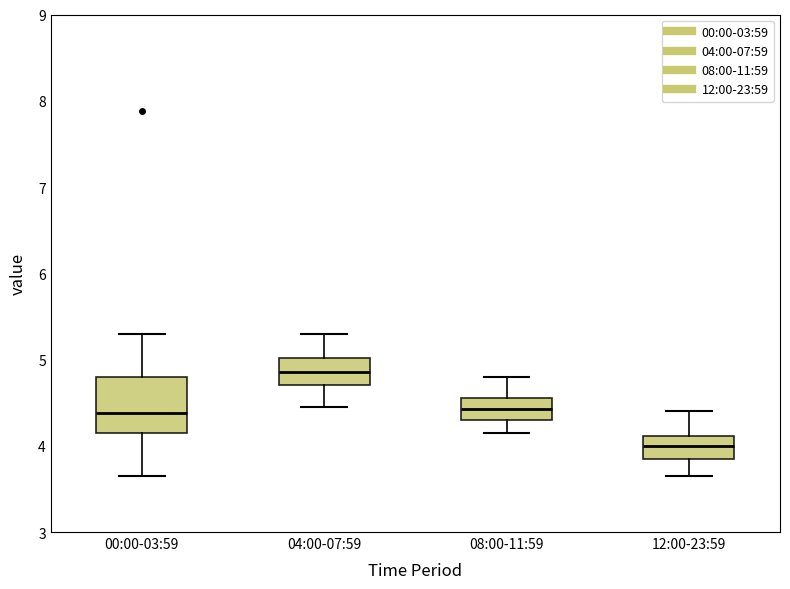

Comparing the boxes themselves (not the whiskers), which one is the tallest?

00:00-03:59